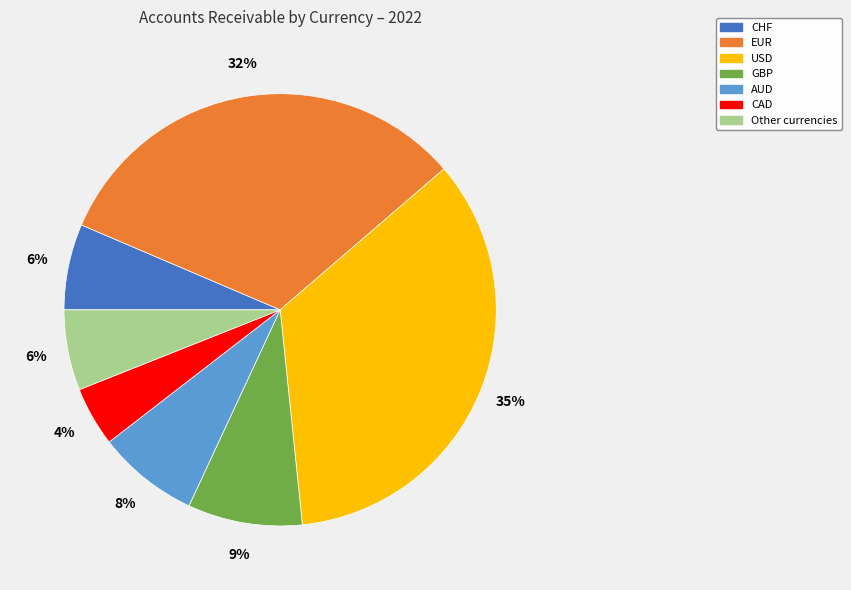

Does CAD represent more than half of the total?

No